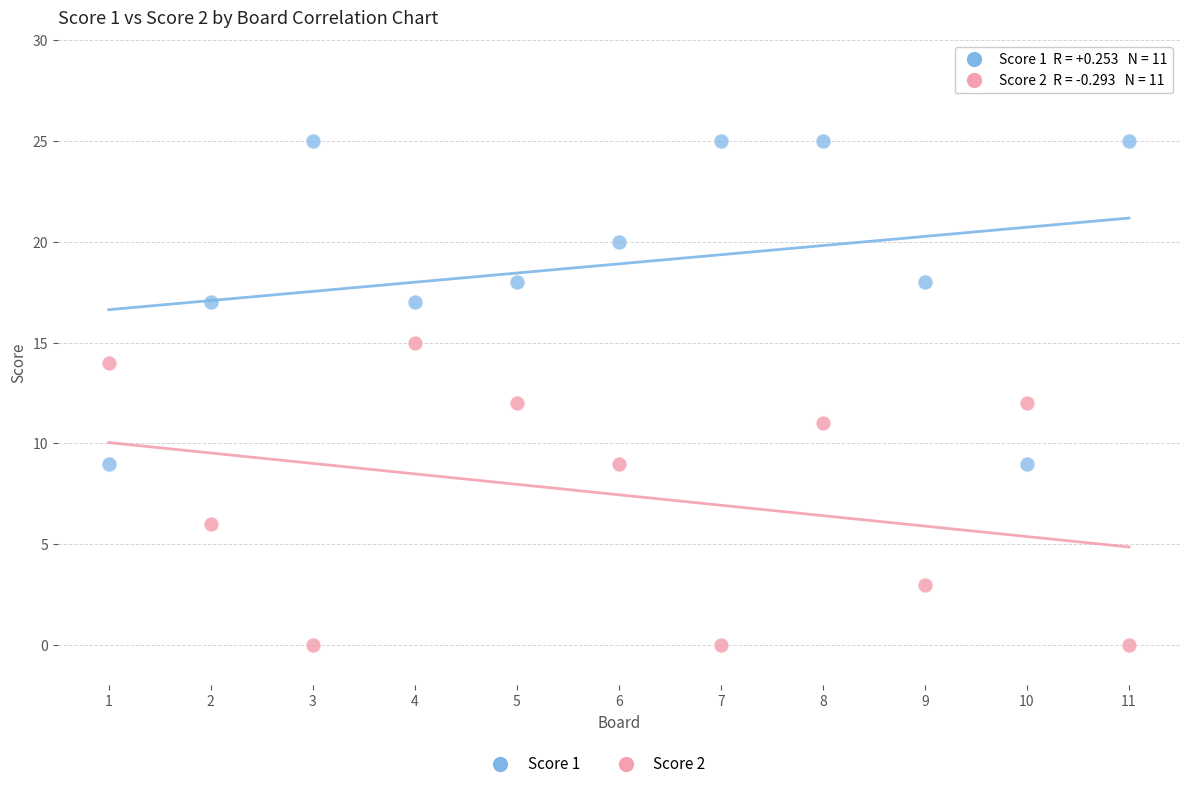

Which series contains the highest Y value?

Score 1